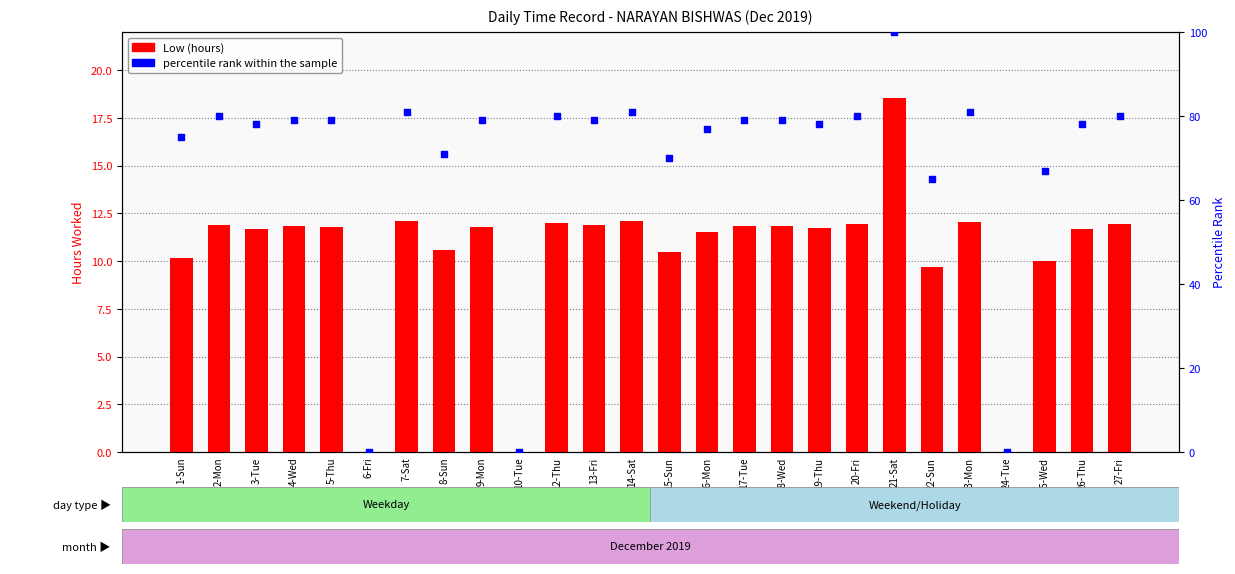

At how many categories does at least one series exceed 35?

23